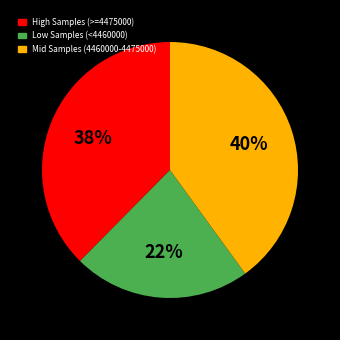

To the nearest percent, what is the difference between the largest and smallest slice percentages?

18%